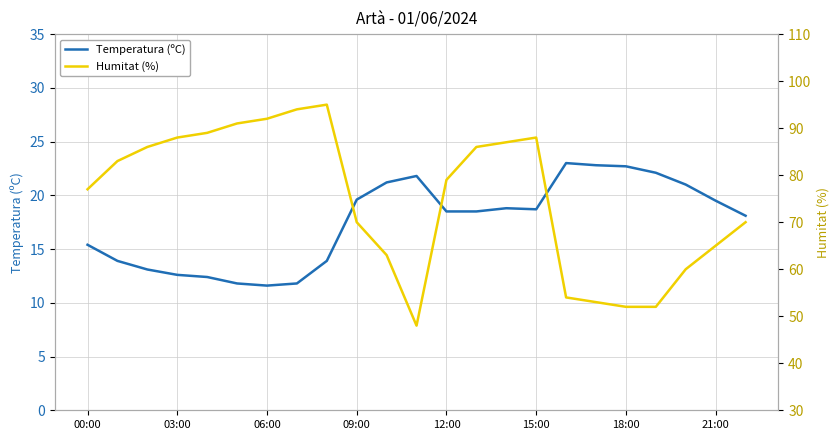

List the series in order of their overall mean, highest first.

Humitat (%), Temperatura (ºC)